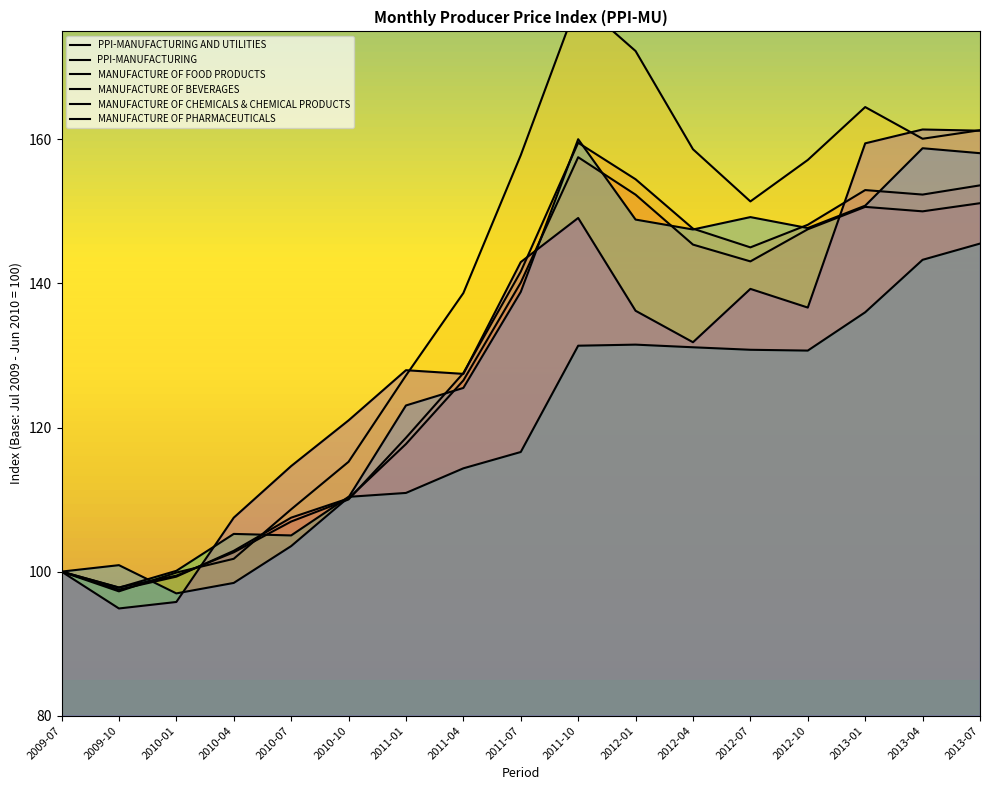

At which label does MANUFACTURE OF PHARMACEUTICALS first exceed 131?

2011-07